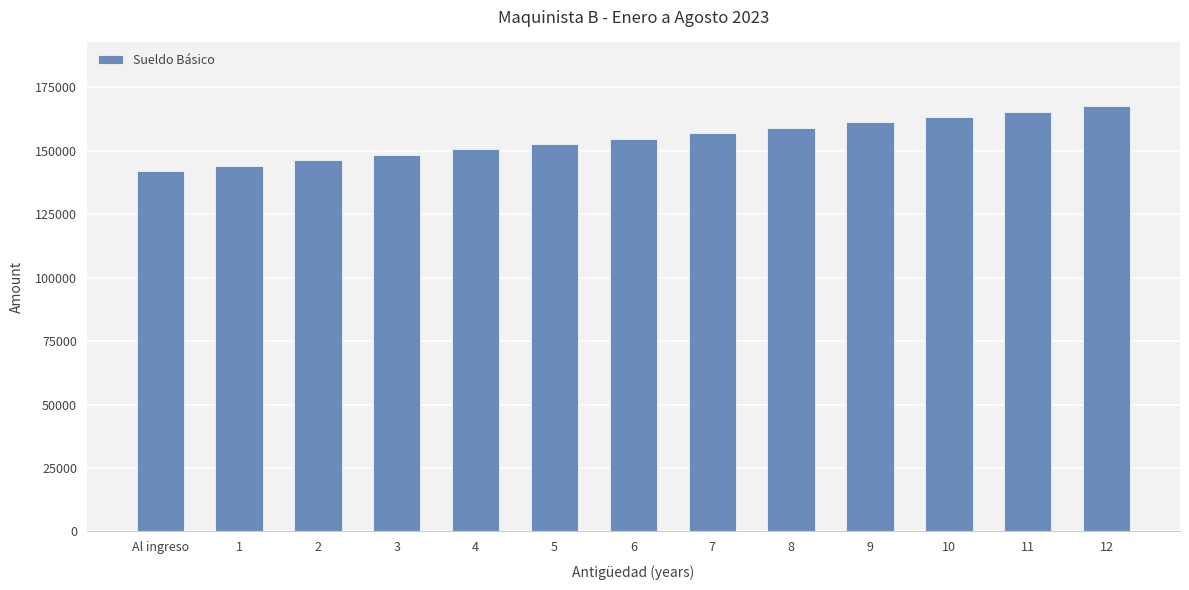

Between 1 and 2, which is larger?

2